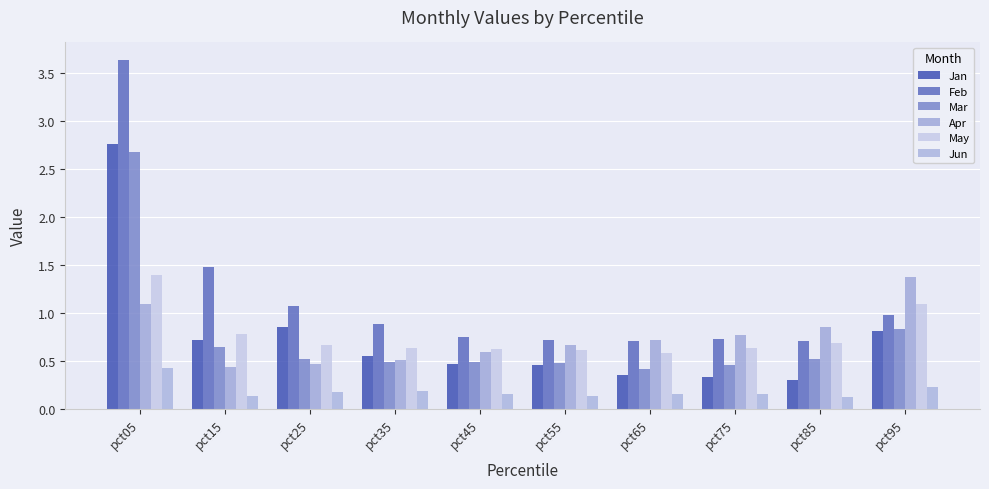

What is the sum of all Jan values?

7.6